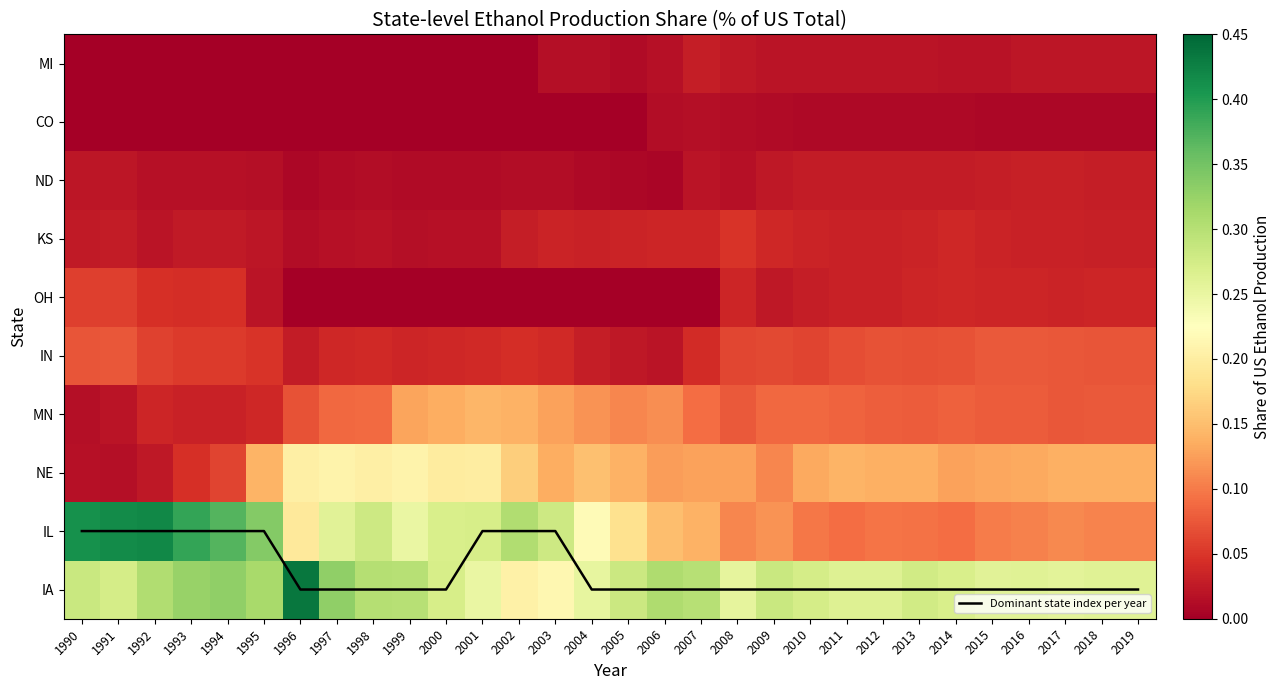

How many distinct data groups are displayed?

11